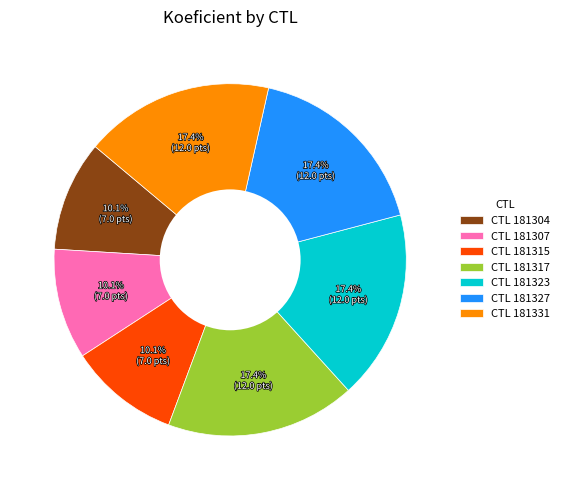

Is there any slice that represents more than half of the pie?

No